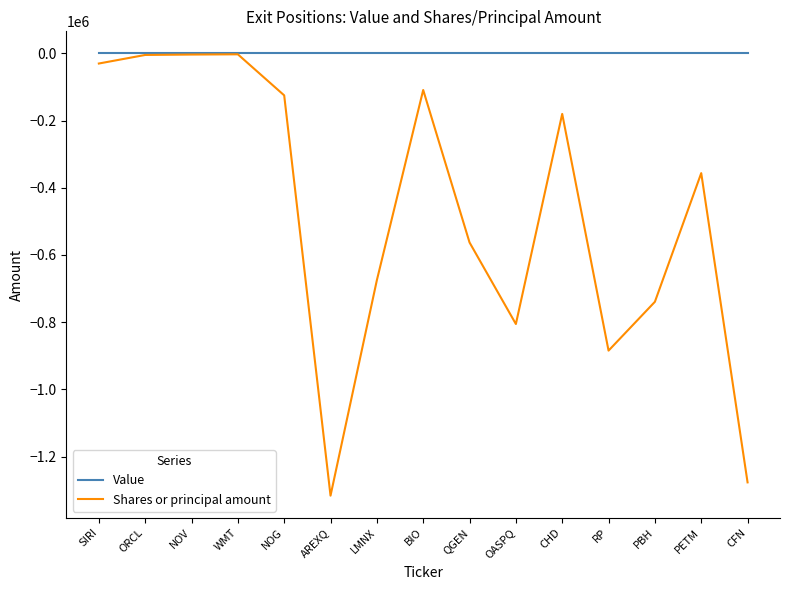

Where is Shares or principal amount nearest to the value -659525?

LMNX